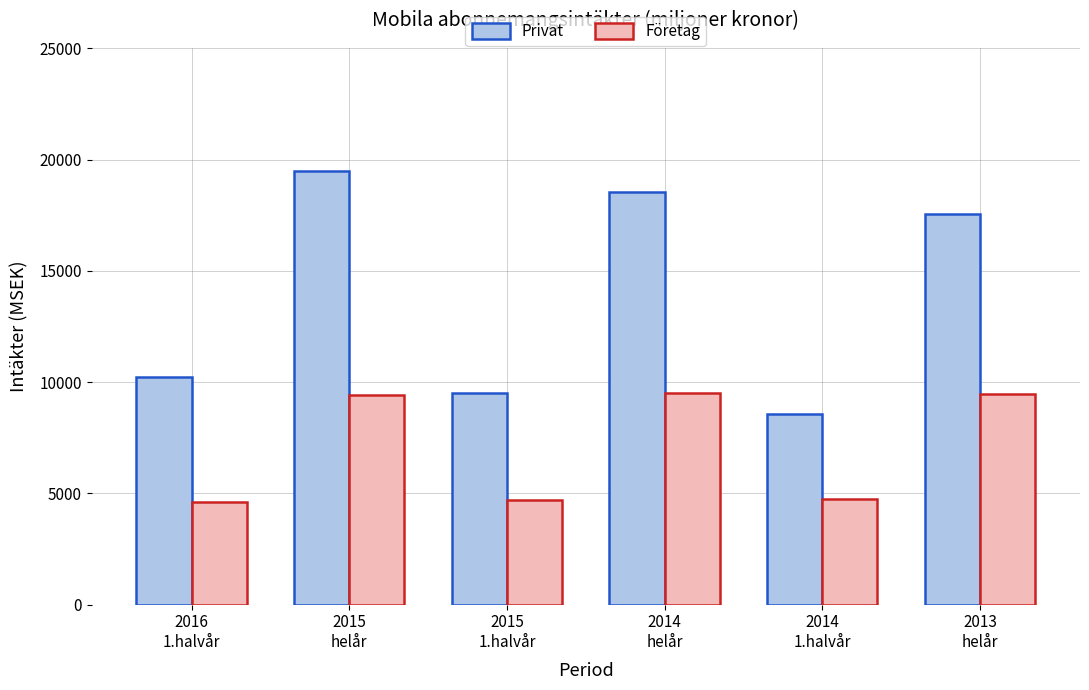

The Företag series shows 9398.2 at 2015
helår. True or false?

True